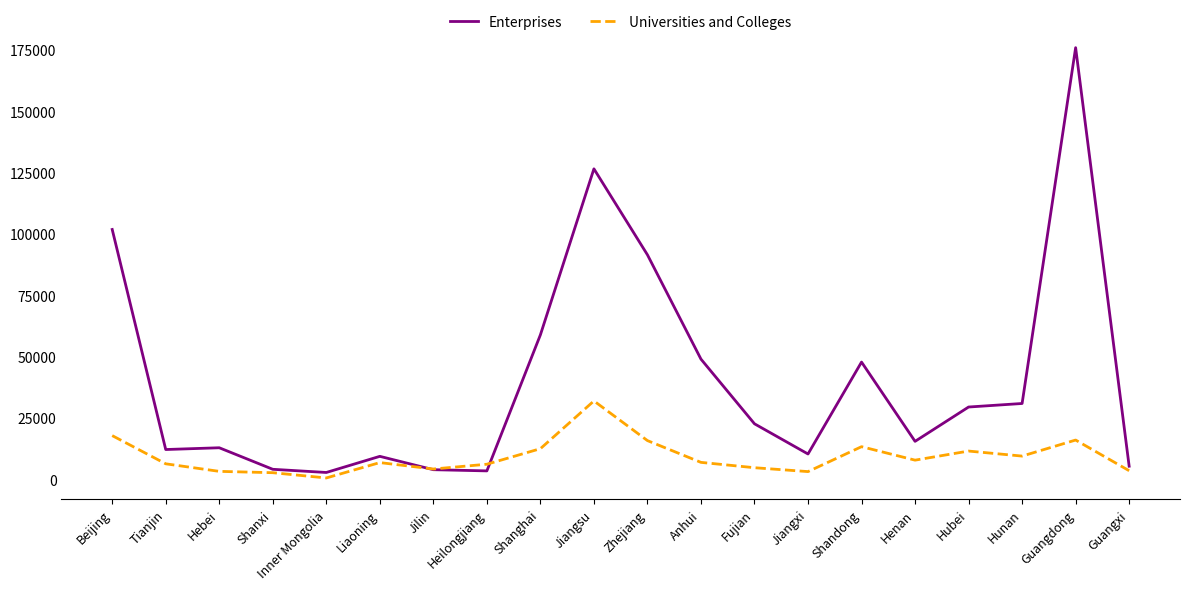

What is the total value across all series at Henan?

23663